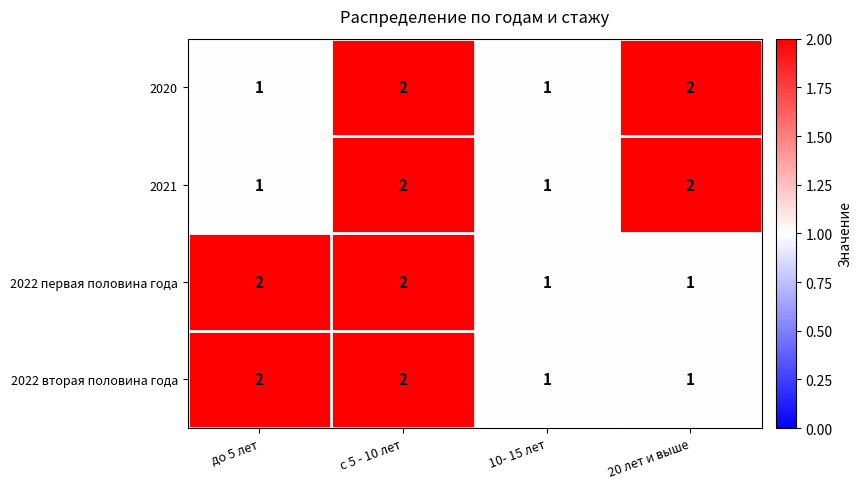

How many series are shown in this chart?

4